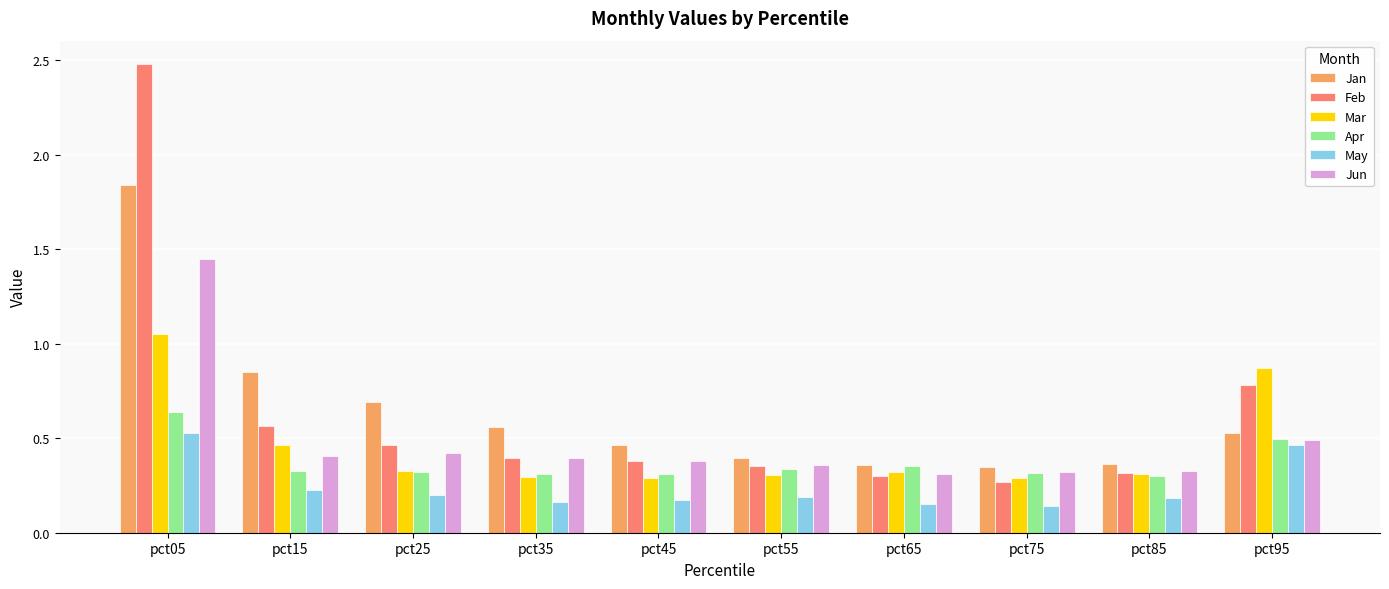

At how many categories does at least one series exceed 1?

1